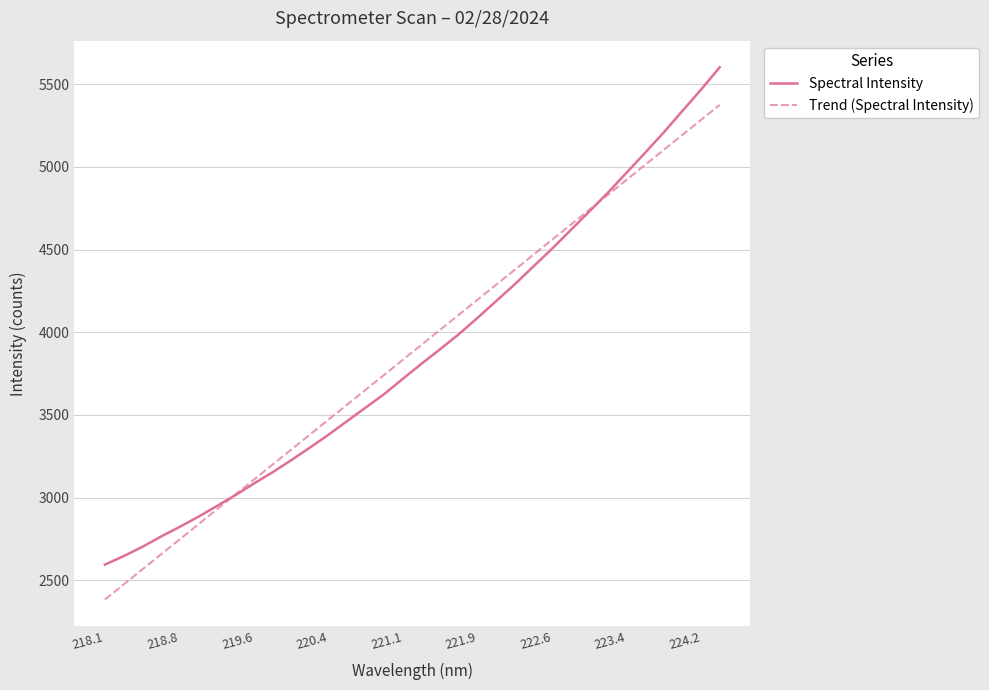

What is the minimum value shown in the chart?

2383.3